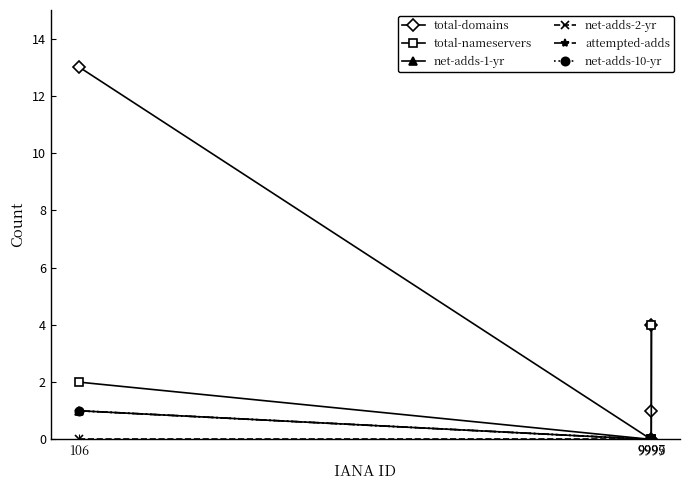

Does the chart have visible grid lines?

No